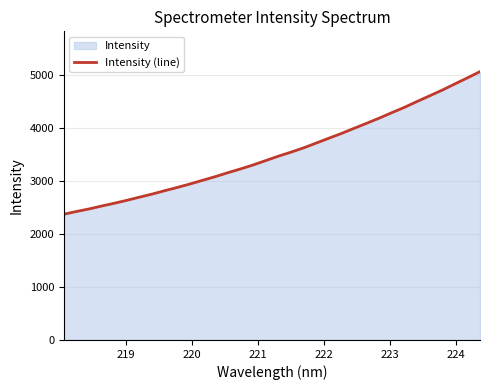

What is the minimum value shown in the chart?

2372.6